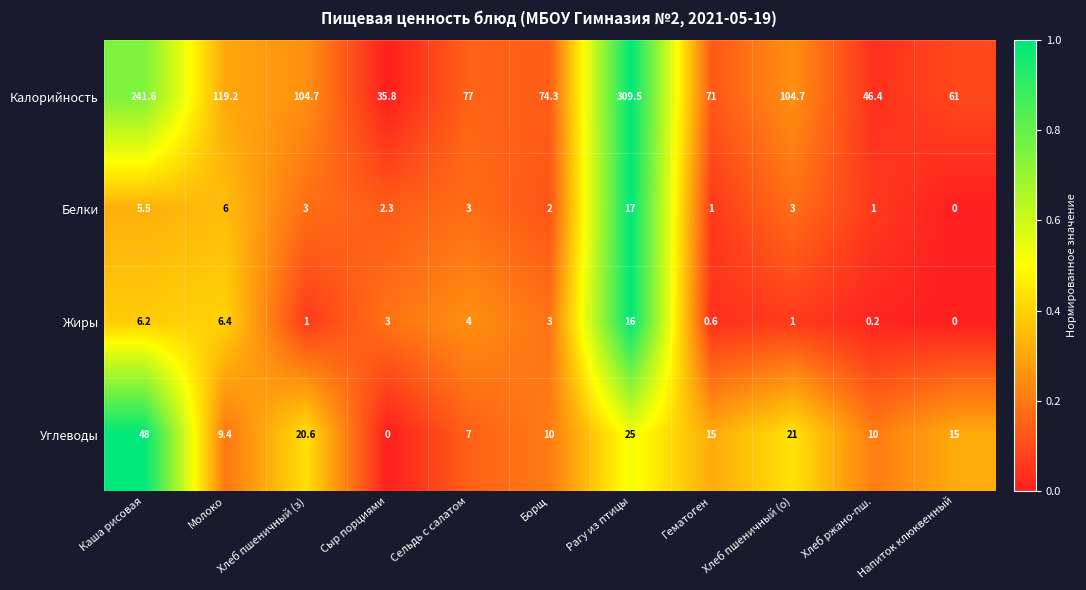

What is the average value of the Белки series?

4.0